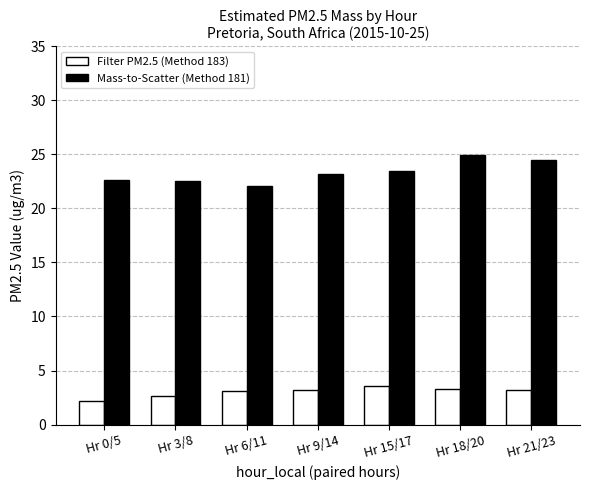

Rank the series by their average value, from highest to lowest.

Mass-to-Scatter (Method 181), Filter PM2.5 (Method 183)